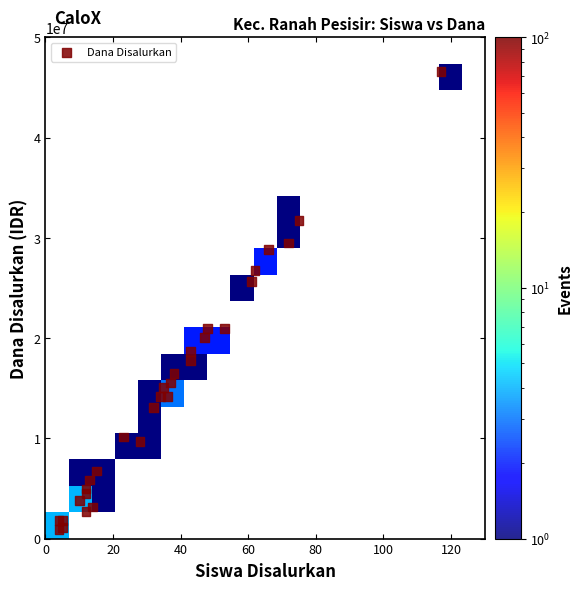

What Y value in the scatter plot is closest to 23737500?

25650000